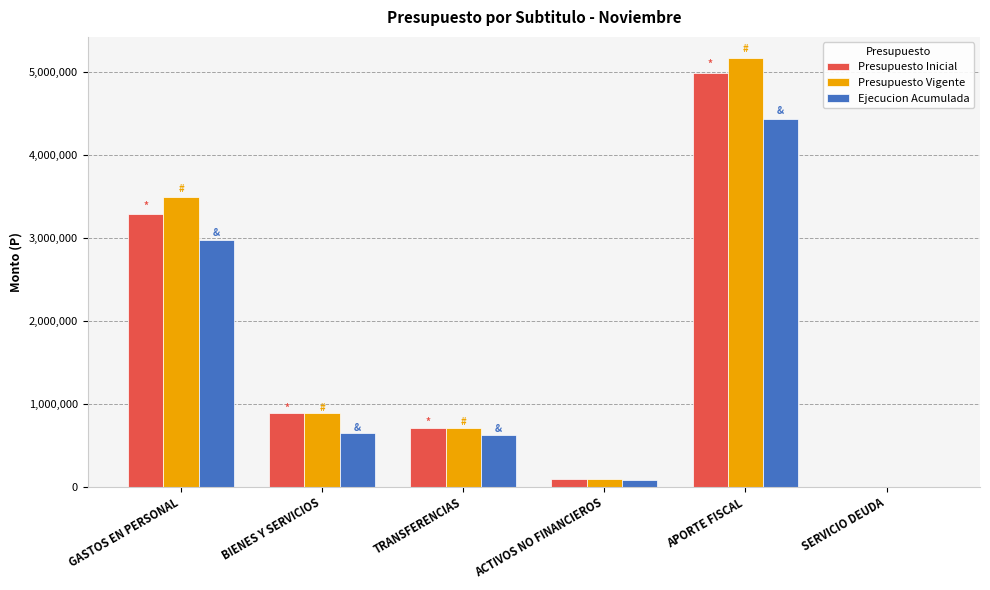

Count the number of data series in this chart.

3